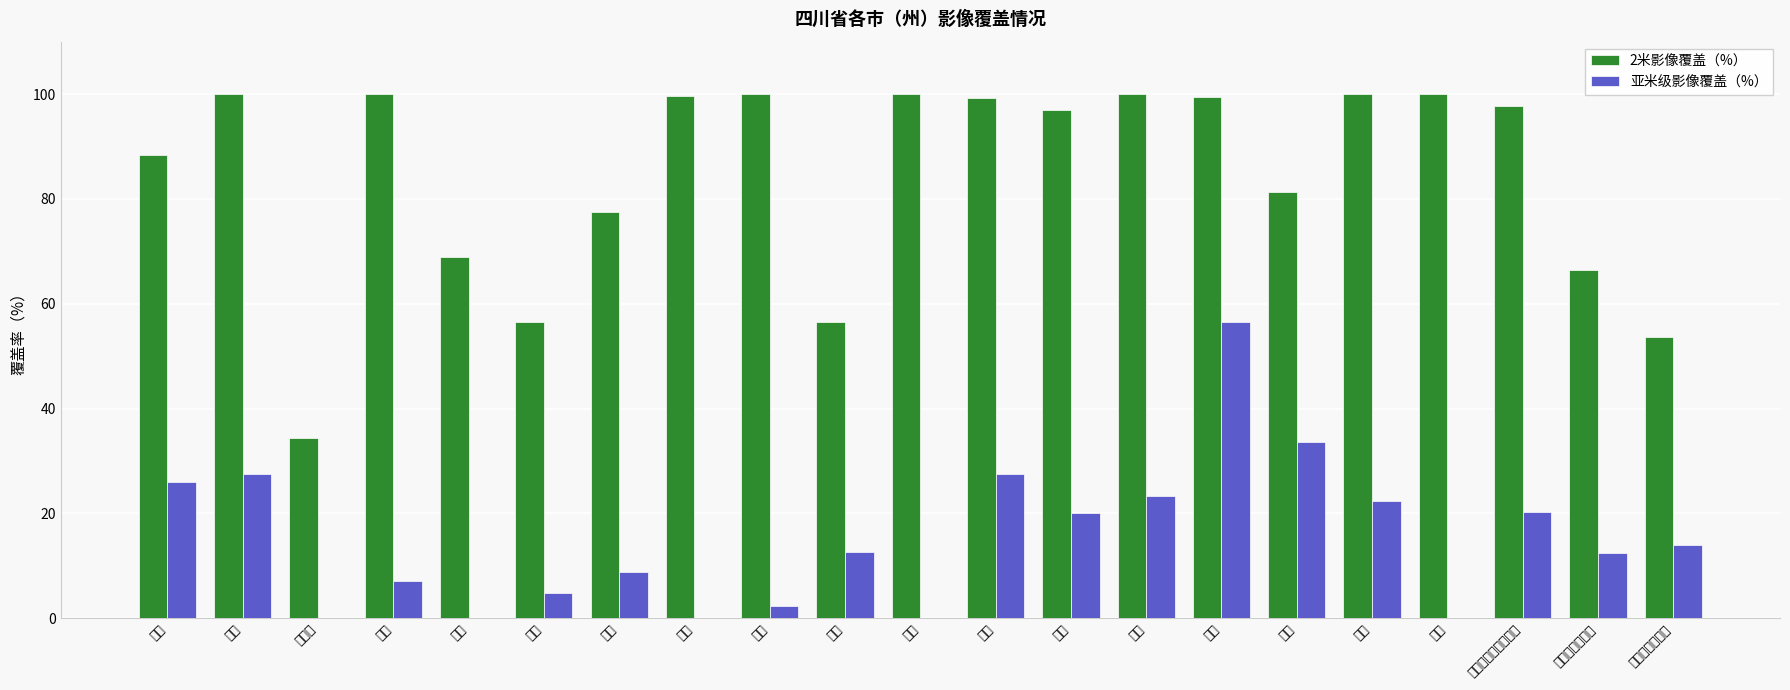

What is the difference between the 亚米级影像覆盖（%） values at 达州 and 自贡?

29.0